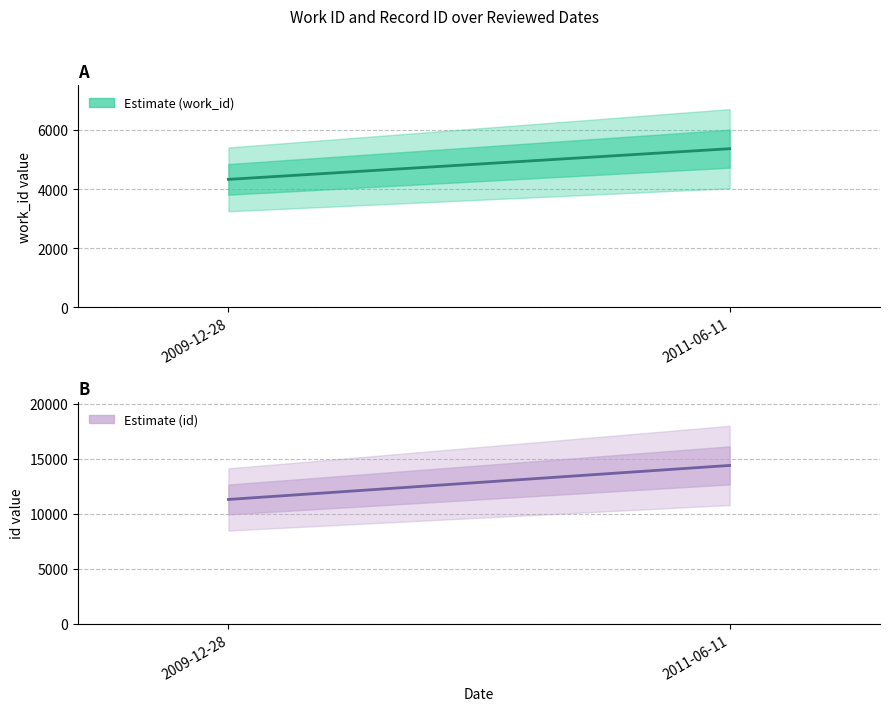

What are all the series names shown in the legend?

work_id, id